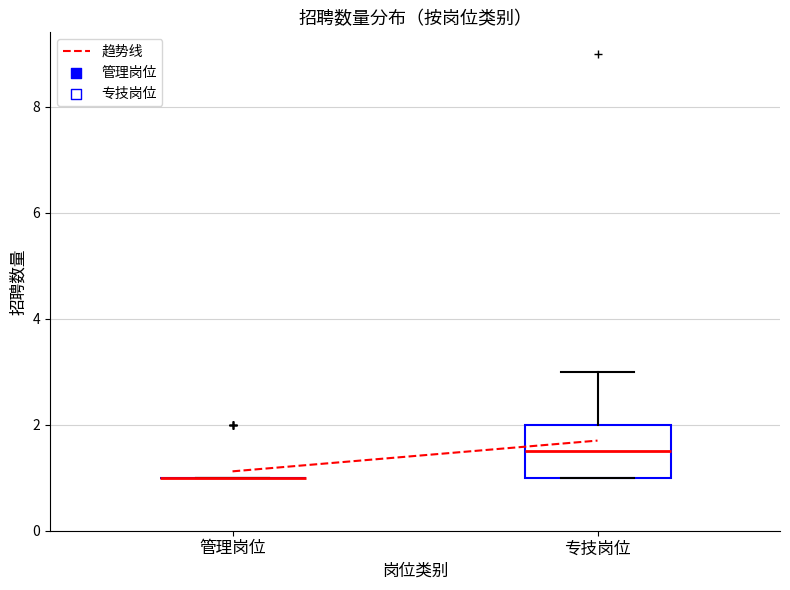

Reading left to right, read every box against the y-axis: the position of its median line, the range the box covers, and the ends of its whiskers. The values are not printed on the chart, so give them approximately, as read against the axis.

管理岗位: box collapsed to a line at 1.0, whiskers 1.0 to 1.0
专技岗位: median 1.6, box 1.0 to 2.0, whiskers 1.0 to 3.0